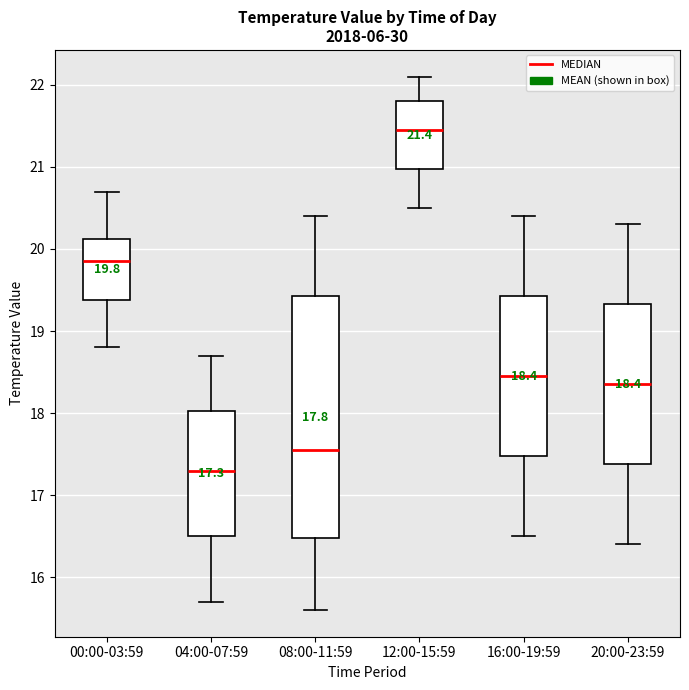

Comparing the boxes themselves (not the whiskers), which one is the tallest?

08:00-11:59